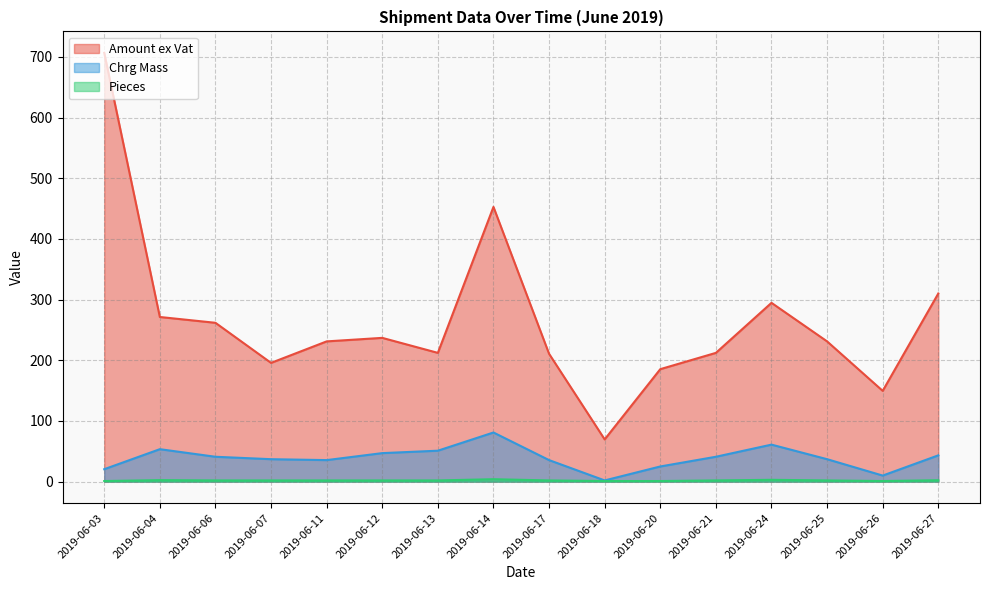

What is the smallest value displayed?

1.0